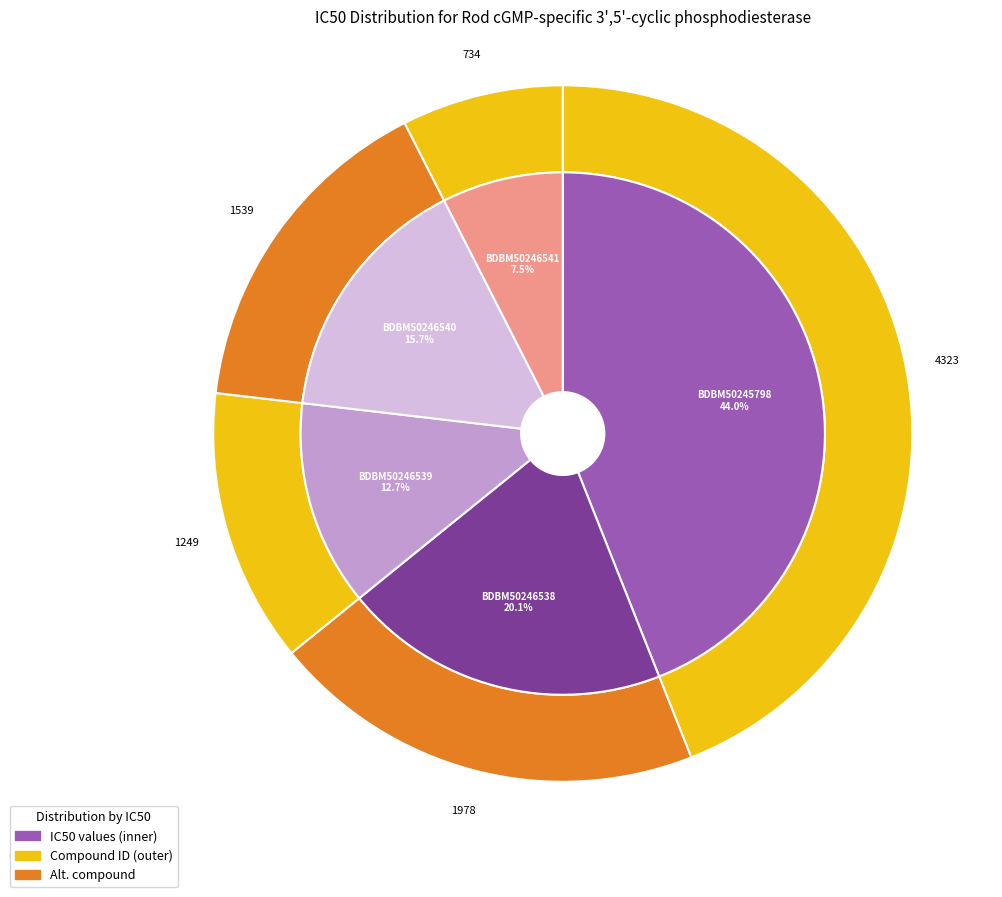

Is it true that BDBM50245798 is 50% of the pie?

False